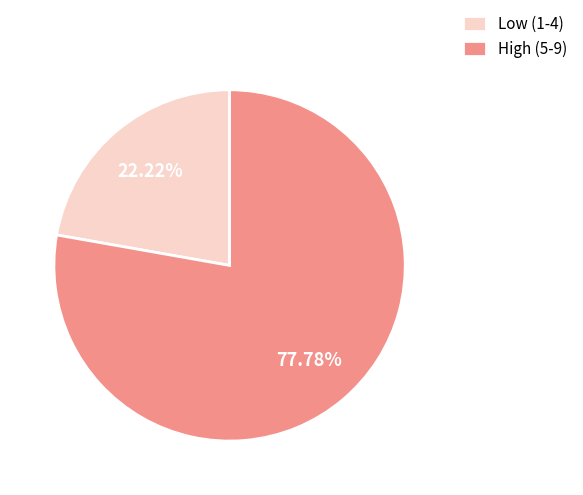

Is the sum of High (5-9) and Low (1-4) greater than half?

Yes